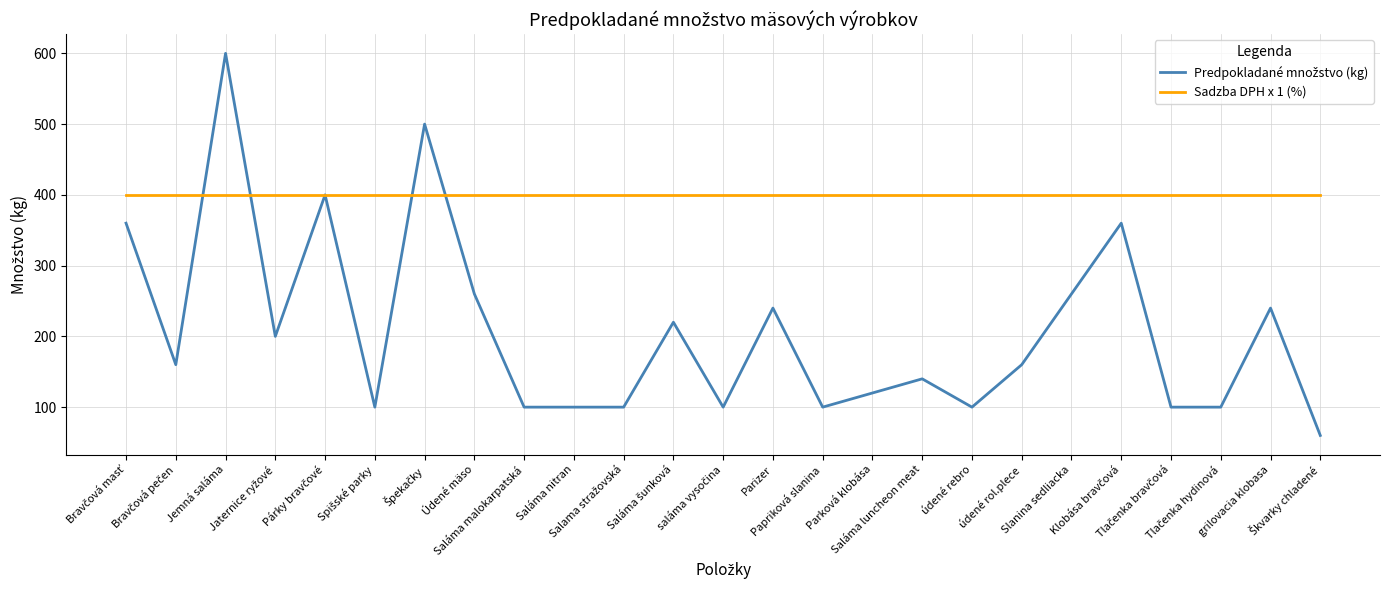

How many series are shown in this chart?

2